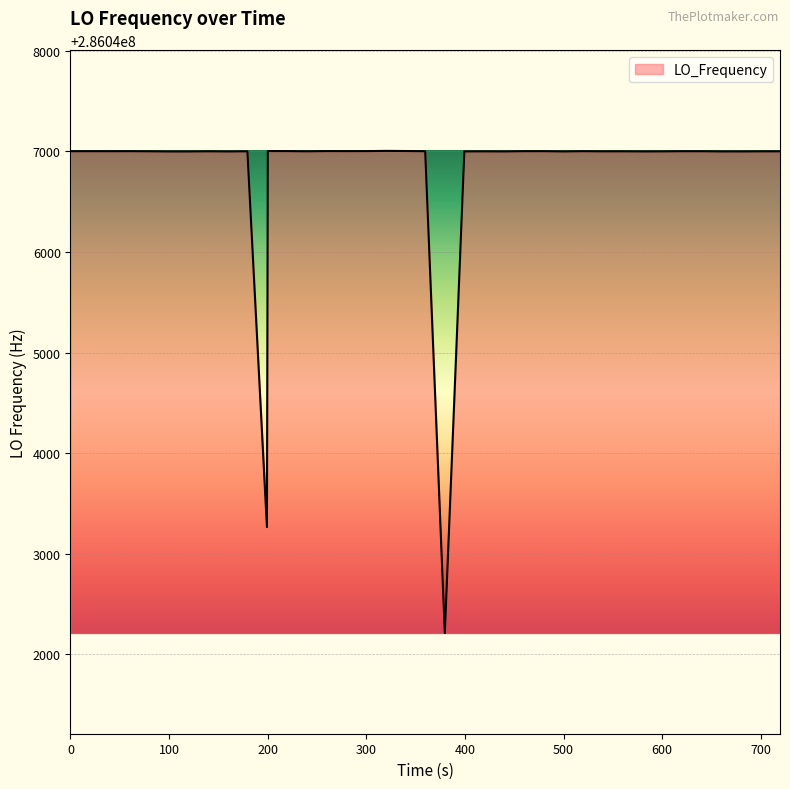

What is the difference between the maximum and minimum values?

4792.9